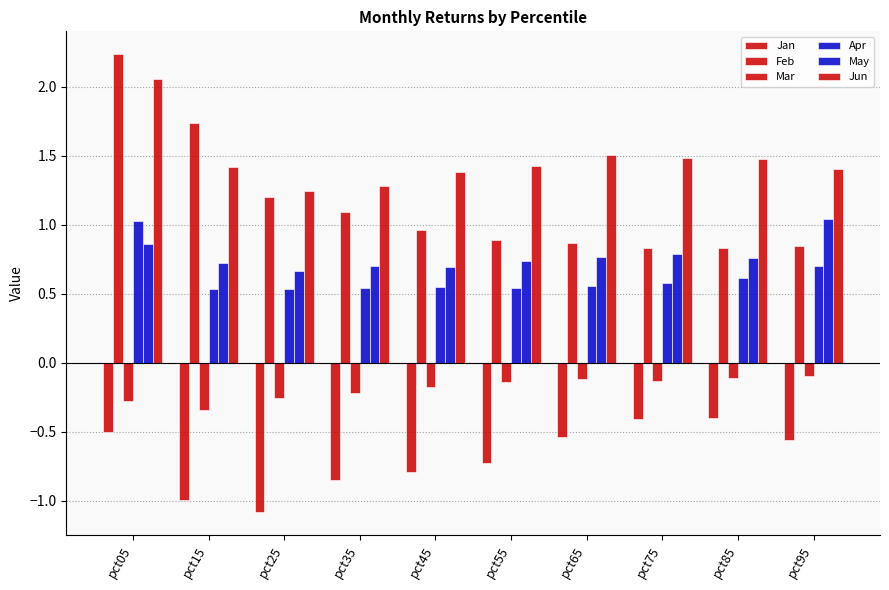

List the series in order of their peak value, lowest first.

Jan, Mar, Apr, May, Jun, Feb